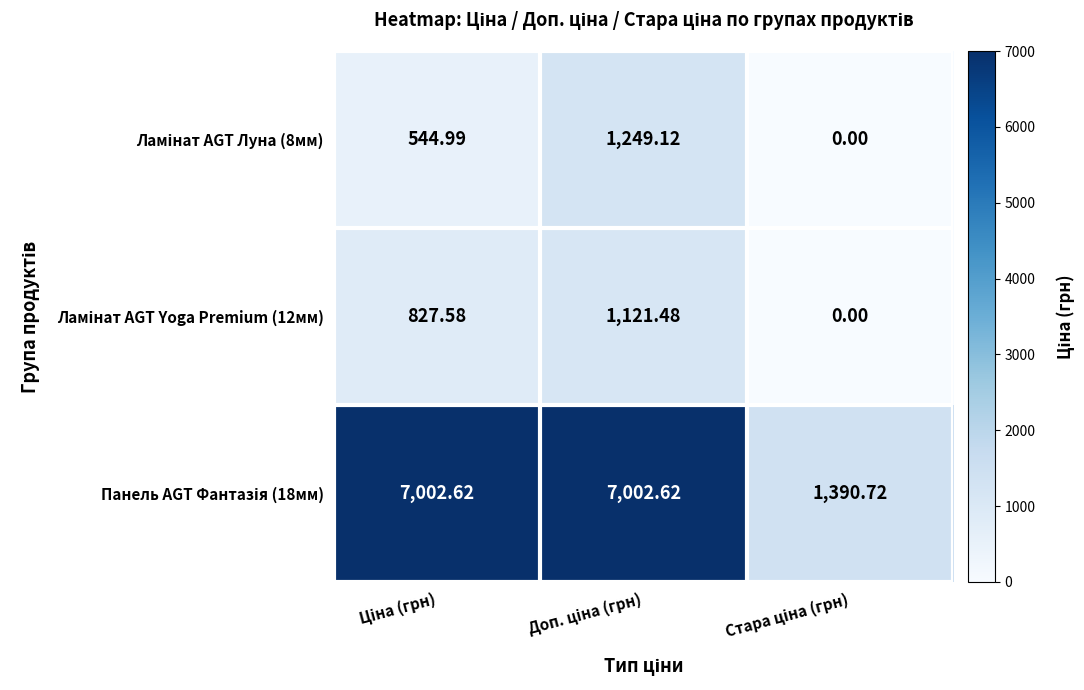

Which category has the highest value across all series?

Ціна (грн)